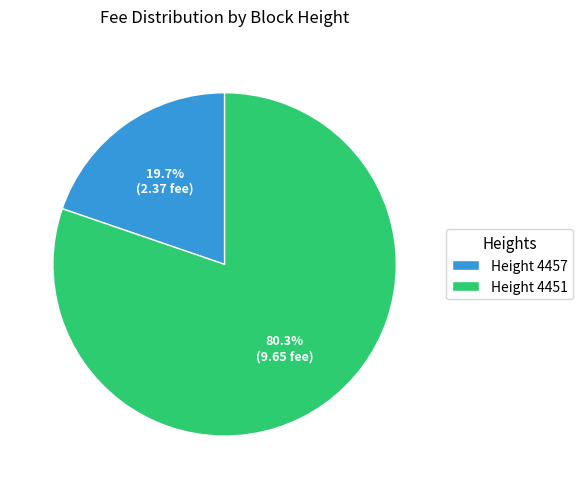

Which slice is the largest?

Height 4451